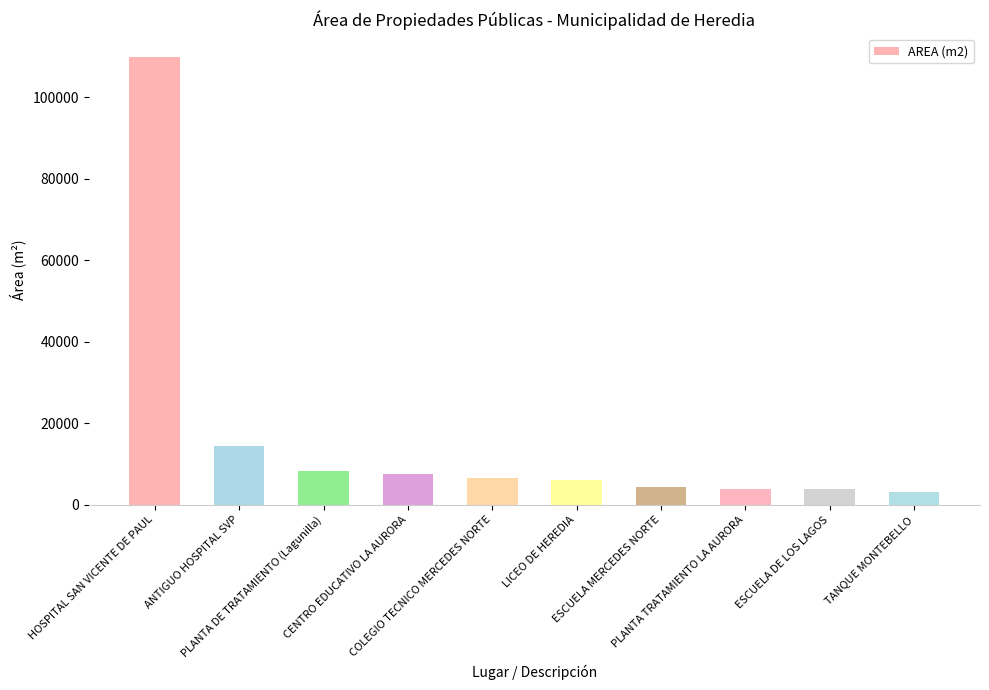

How many distinct data groups are displayed?

1